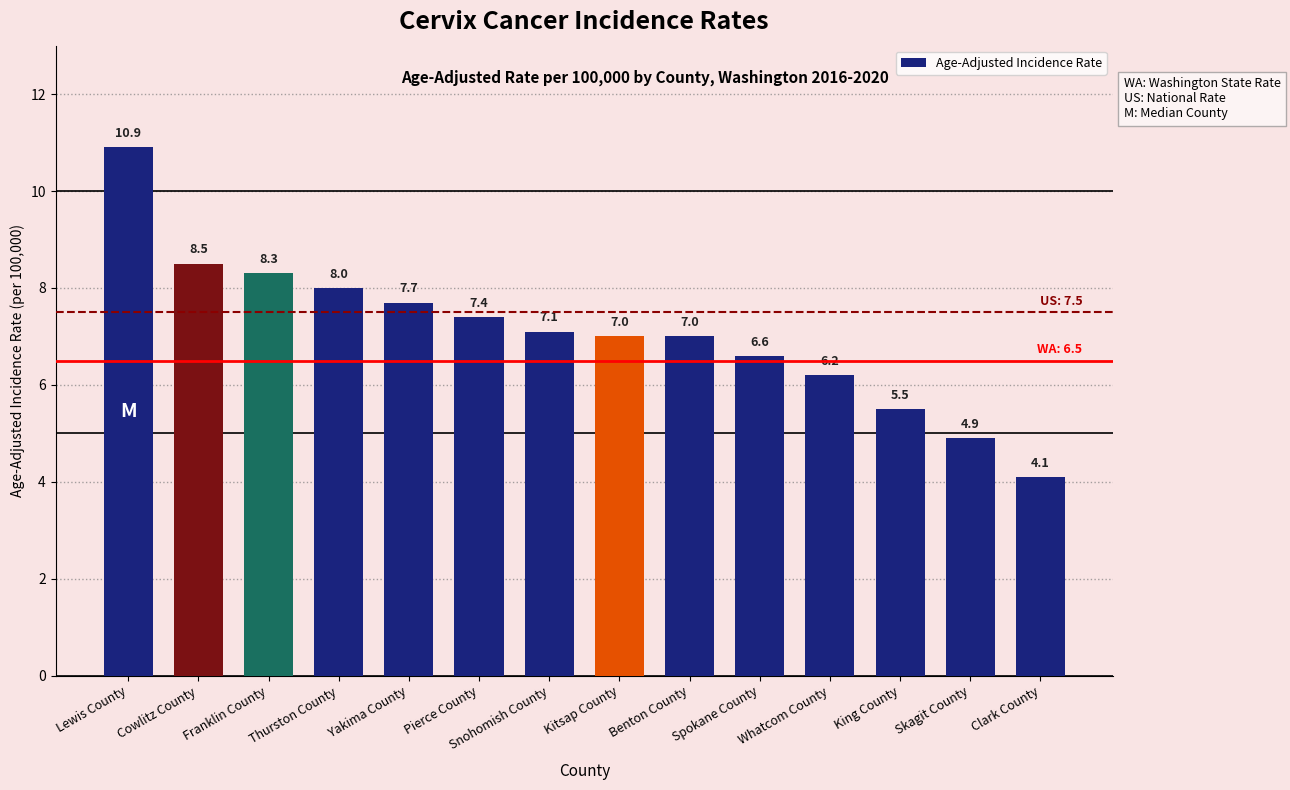

Which category has the highest value across all series?

Lewis County